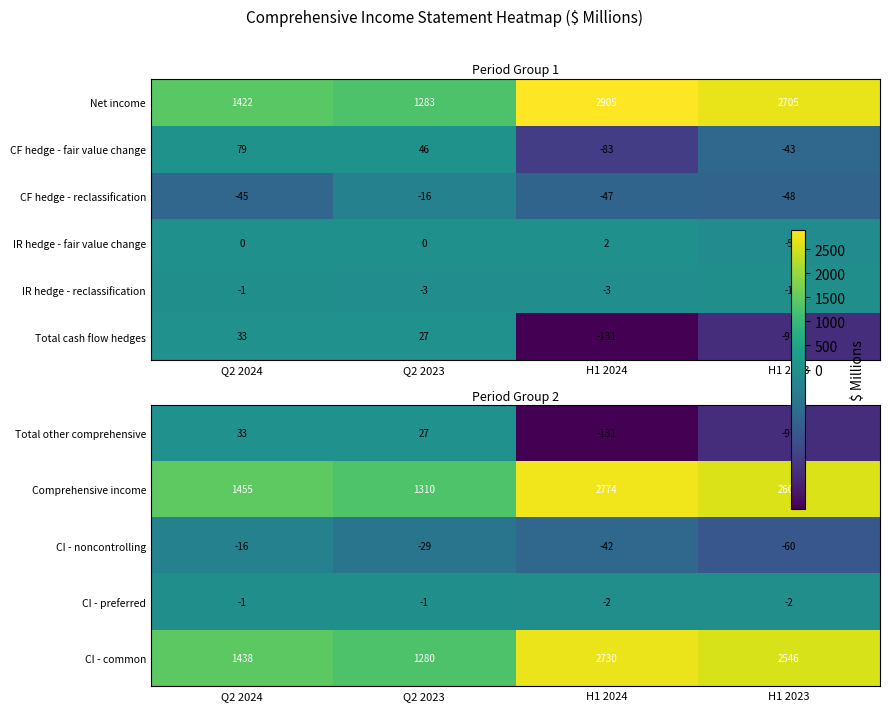

Is it true that Comprehensive income equals 4656 at H1 2023?

False